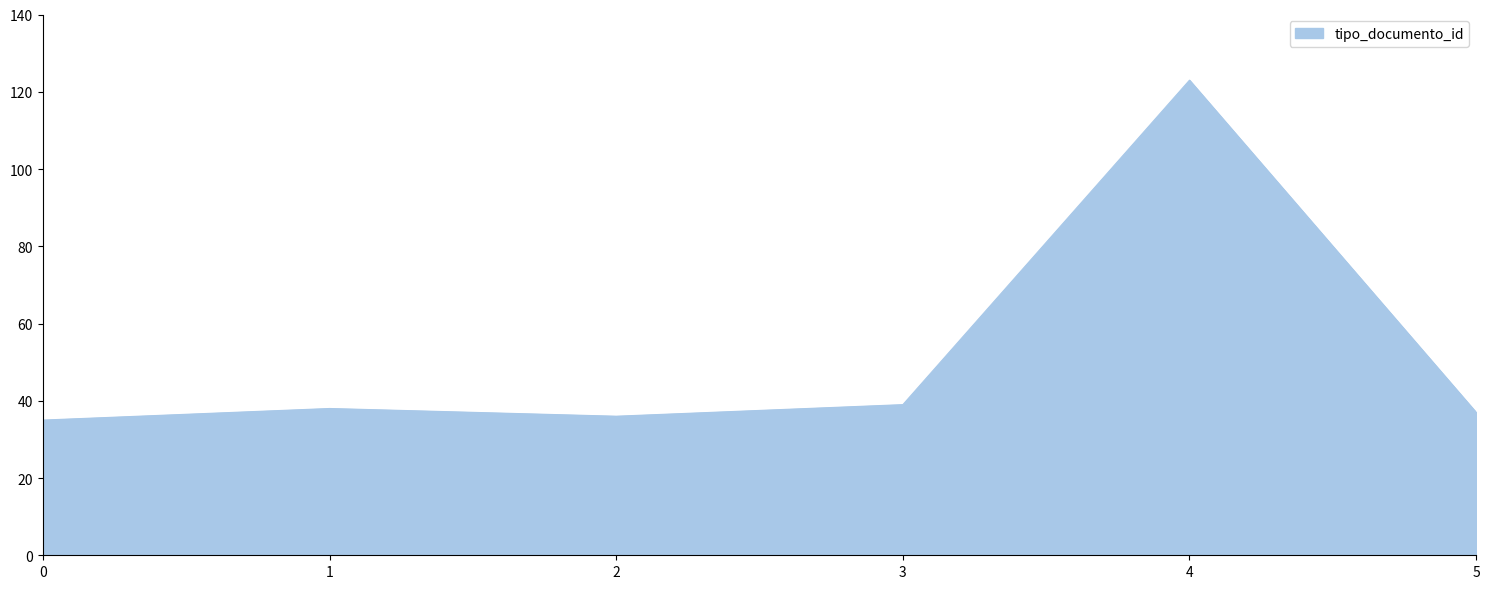

What is the greatest value displayed?

123